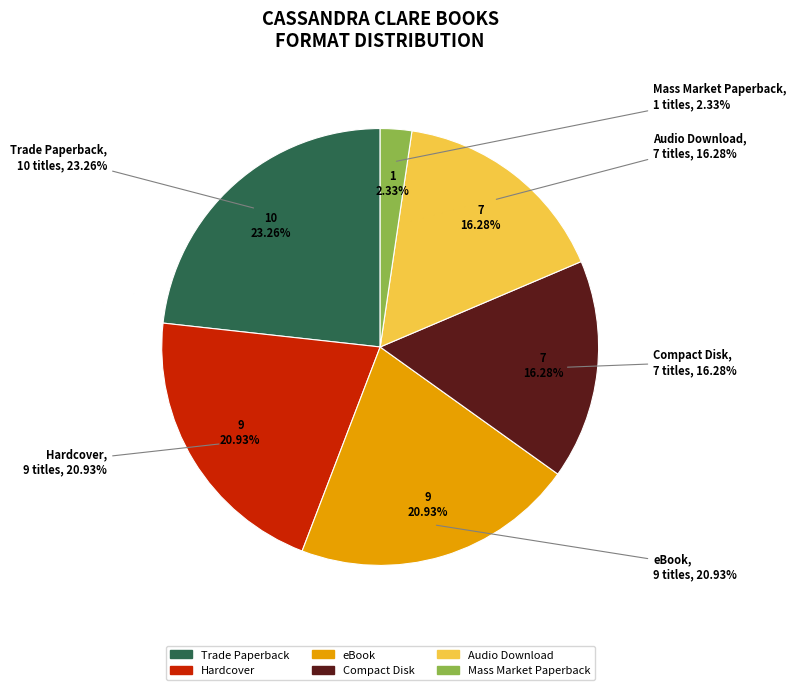

True or false: Audio Download accounts for 4% of the total.

False